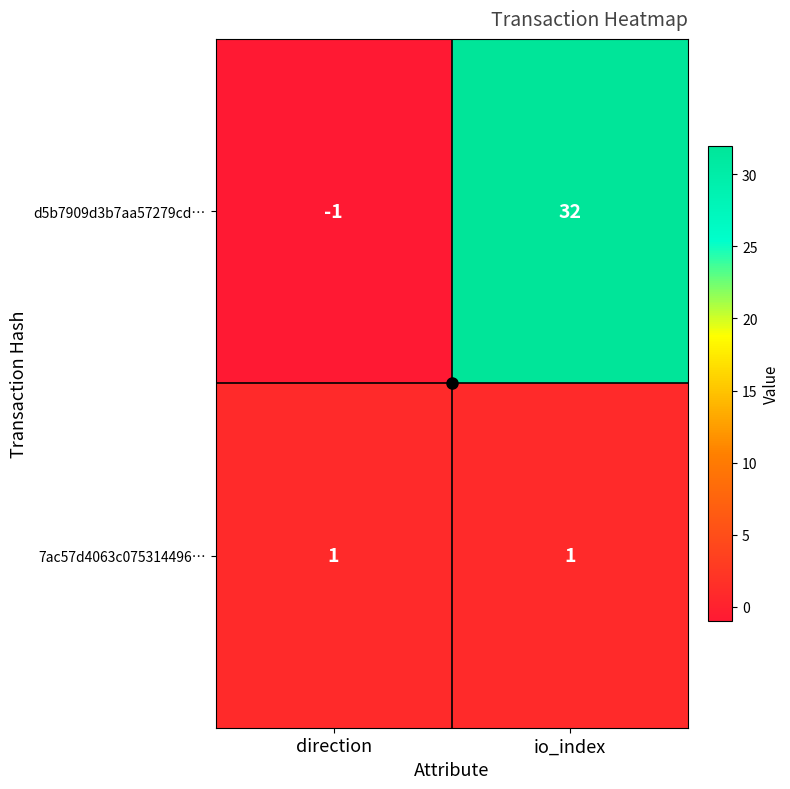

What is the greatest value displayed?

32